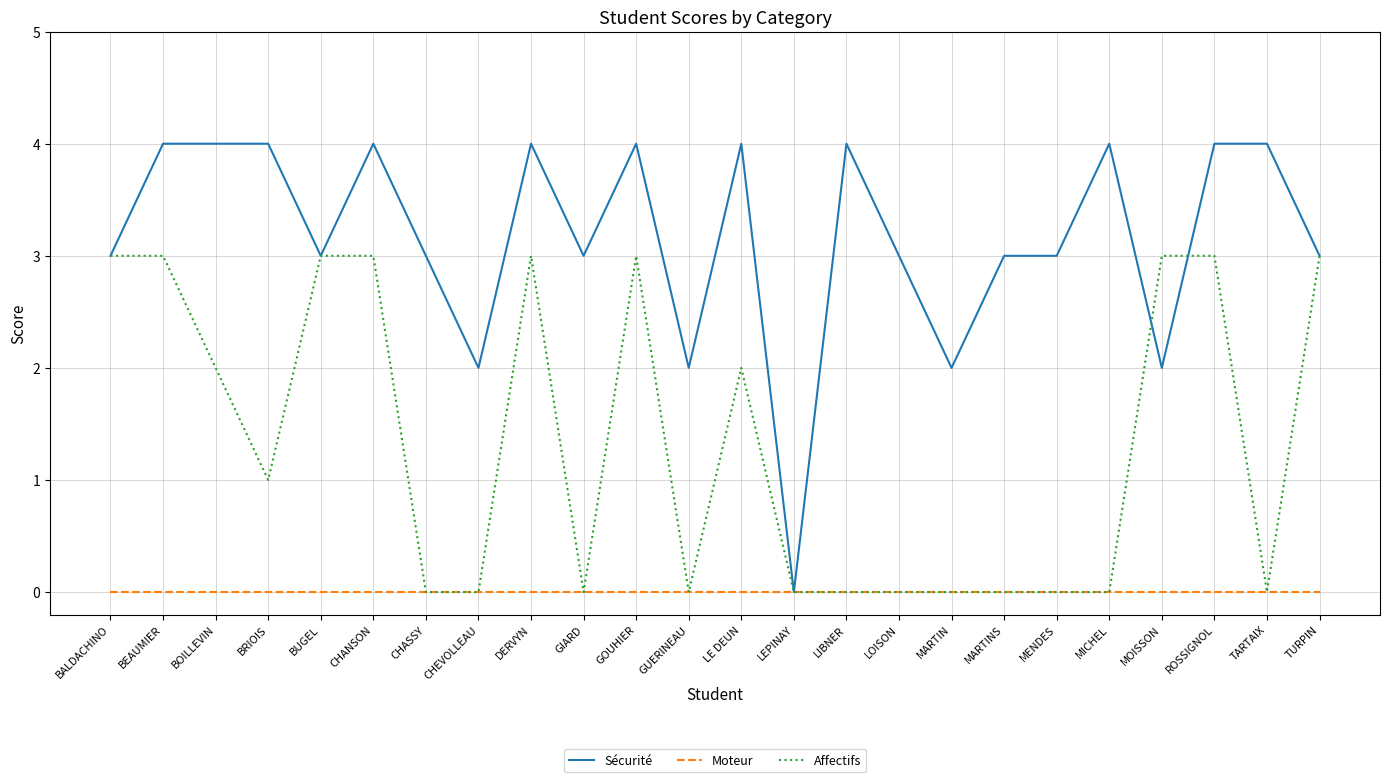

Is this an area chart (filled region under the line)?

No